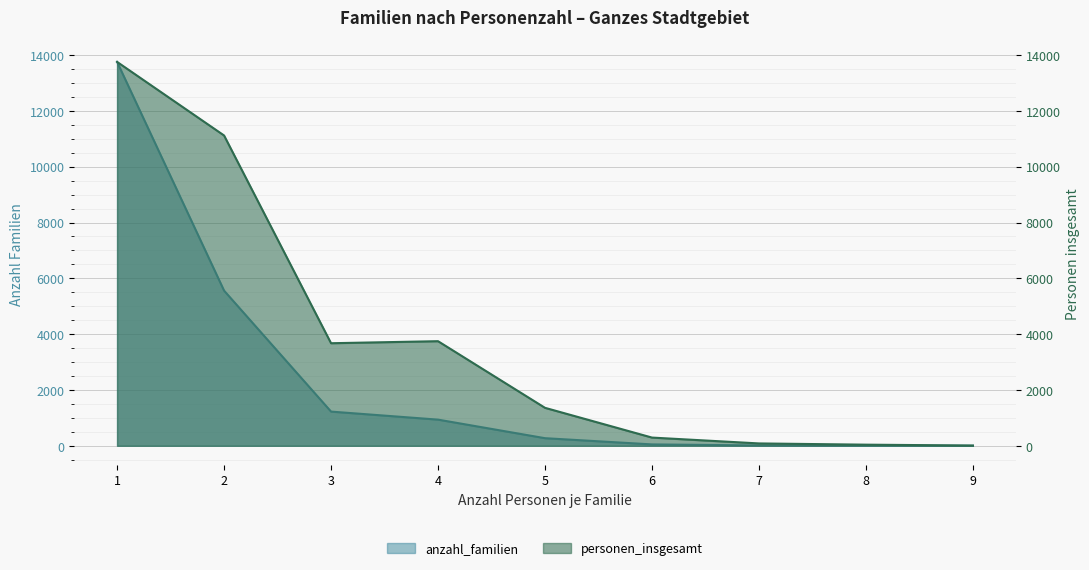

True or false: anzahl_familien and personen_insgesamt cross at least once.

False